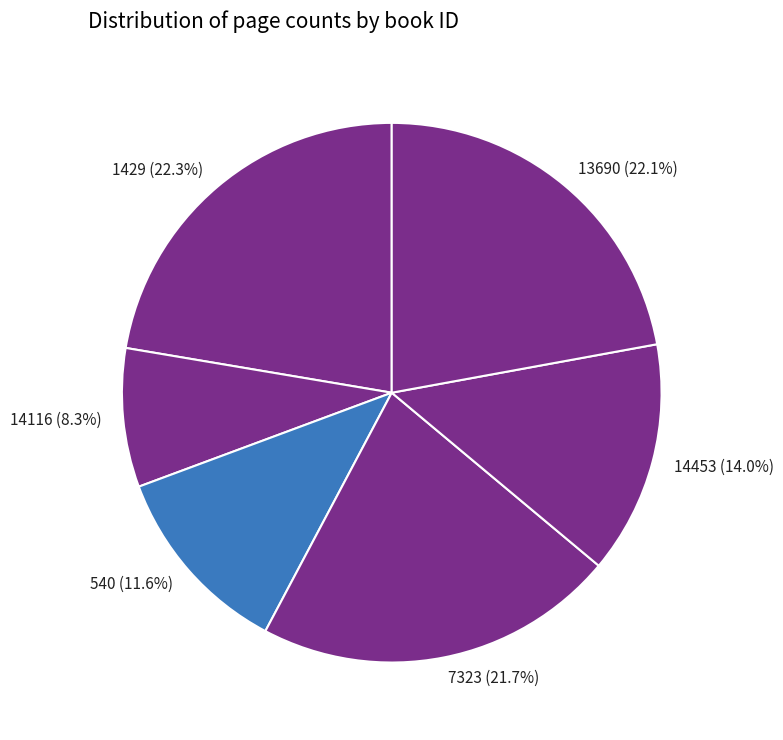

Which has a higher value, 540 or 1429?

1429